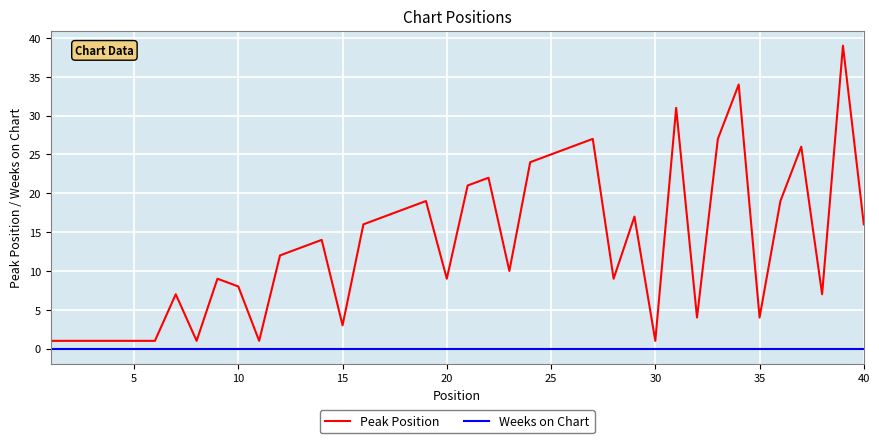

True or false: Weeks on Chart and Peak Position intersect in this chart.

False